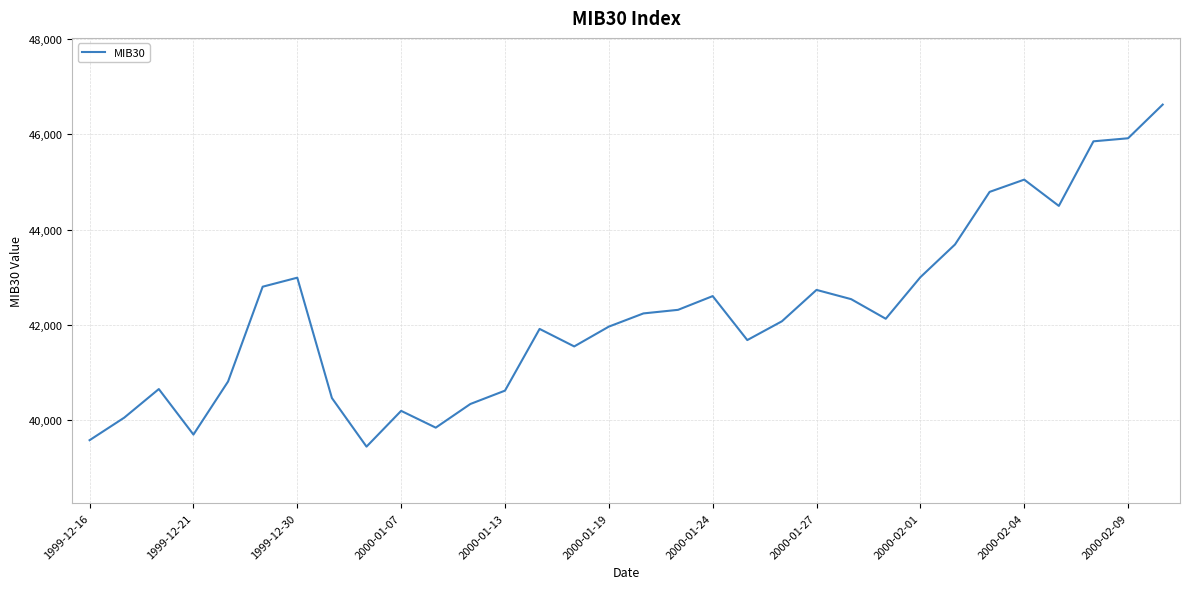

What is the maximum value shown in the chart?

46620